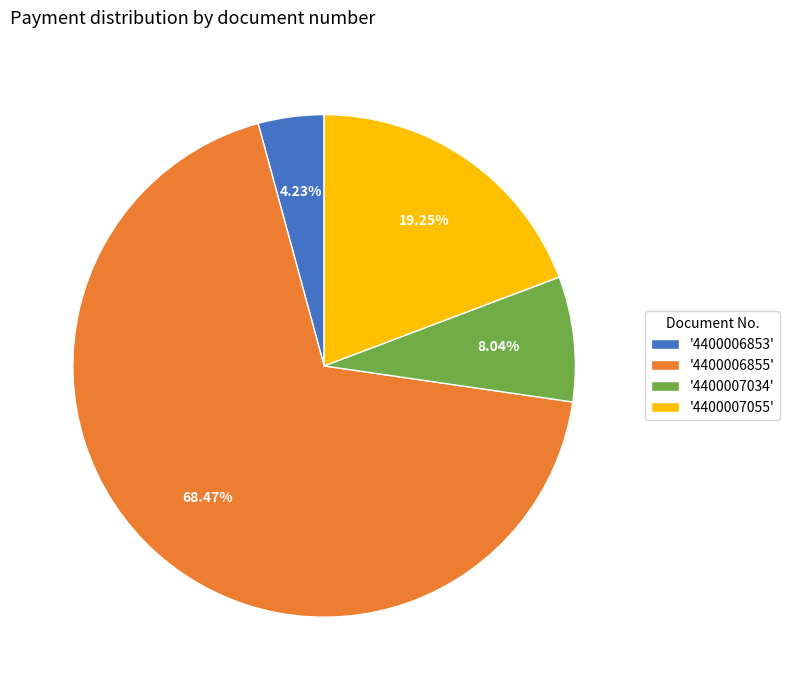

Rank the categories by value from lowest to highest.

'4400006853', '4400007034', '4400007055', '4400006855'